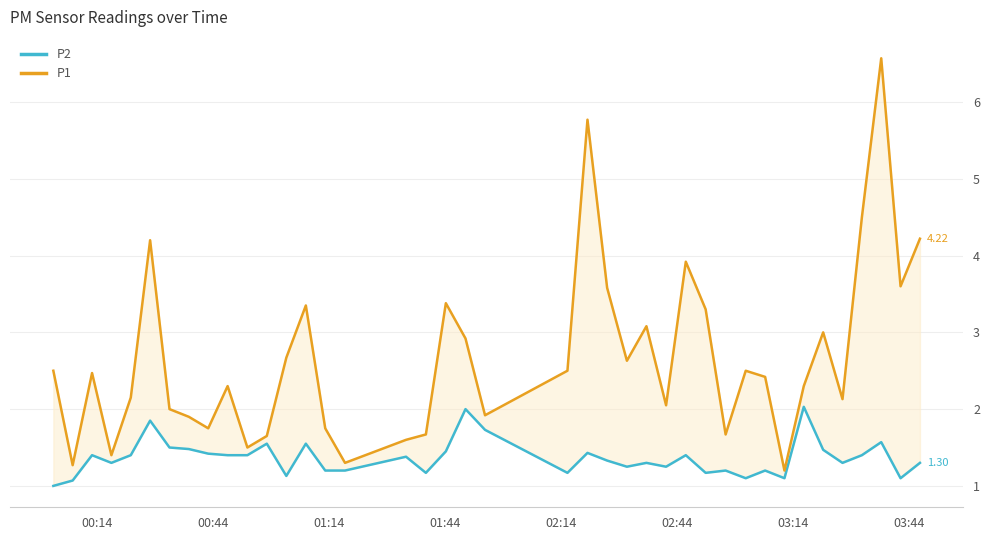

What is the difference between the maximum and second lowest values in the P2 series?

1.0